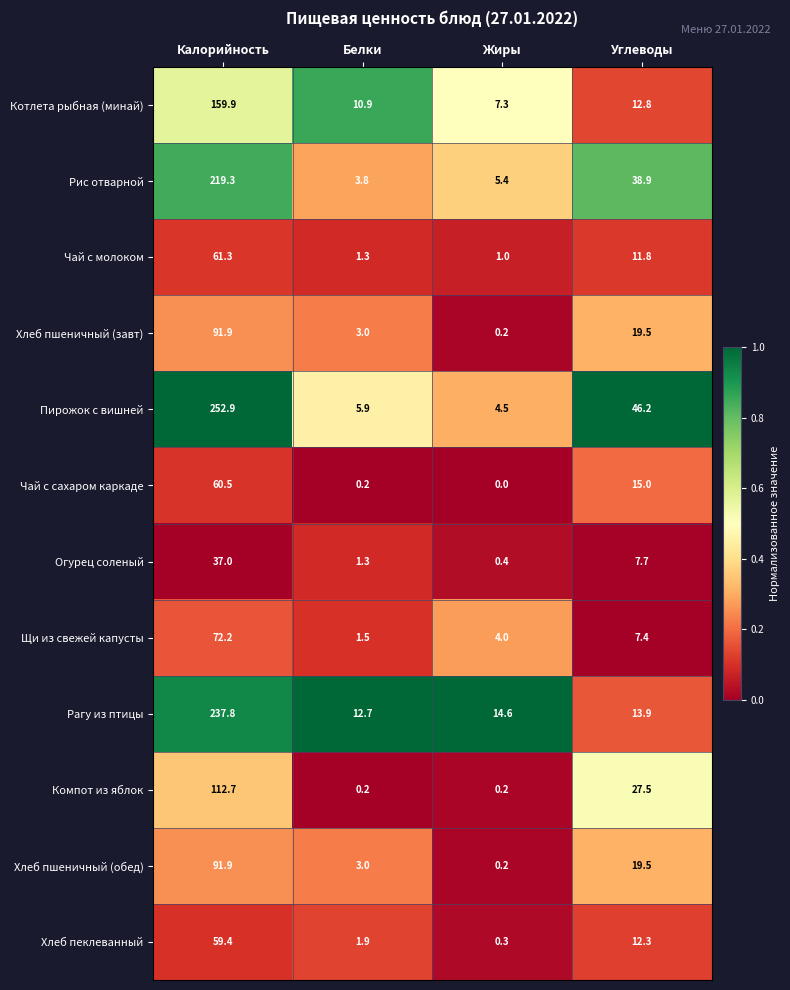

What is the approximate value of Рис отварной at Калорийность?

219.3